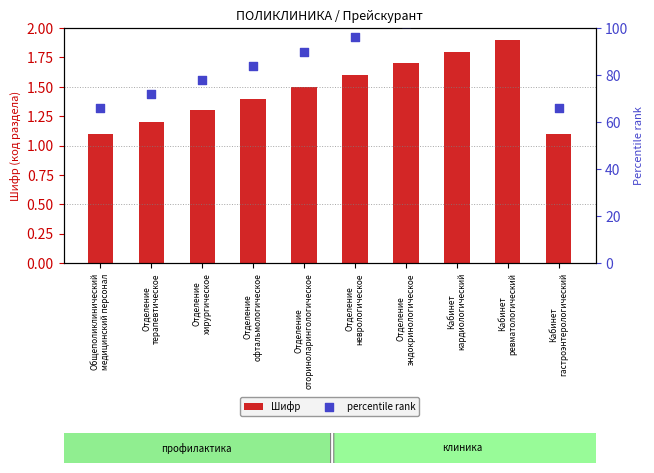

What are all the series names shown in the legend?

Шифр, percentile rank